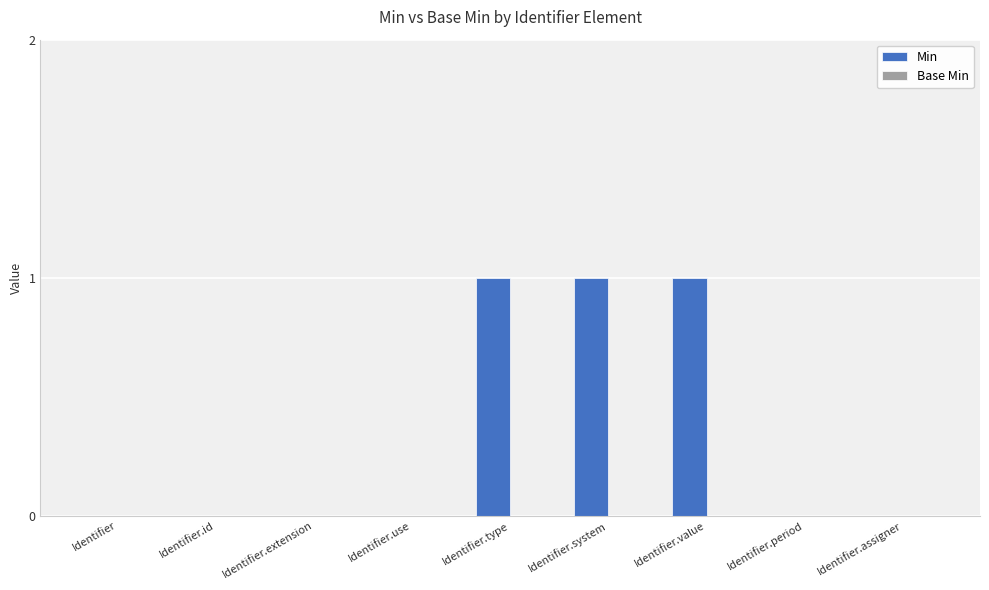

The value at Identifier.period is -1. True or false?

False